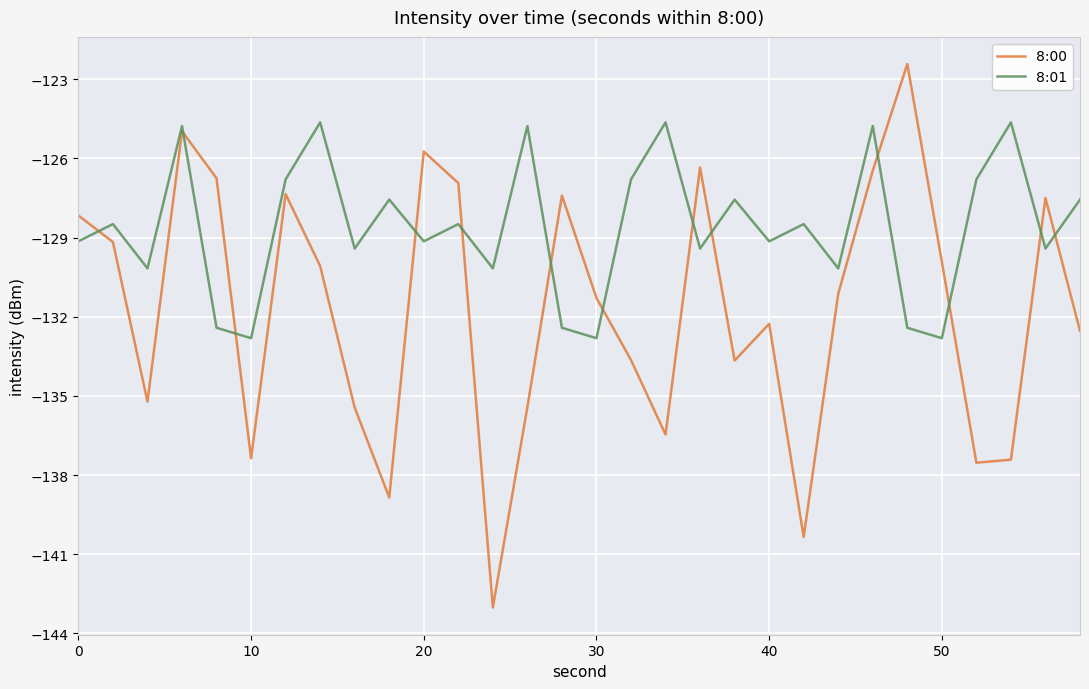

Which series has the widest spread of values?

8:00